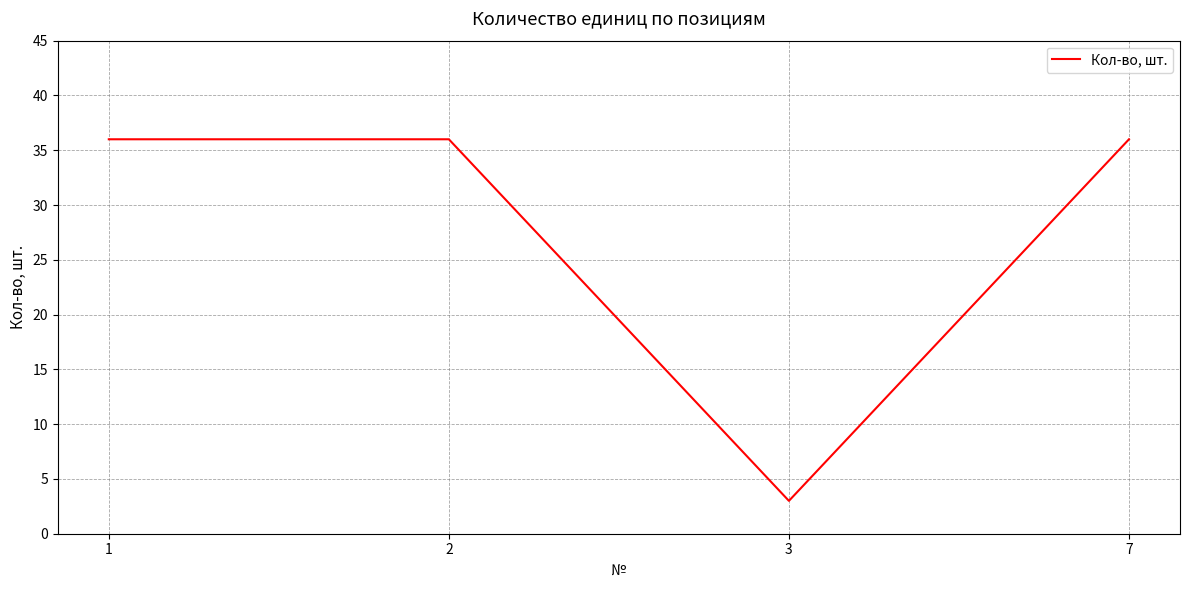

Is it true that the value at 3 is 3?

True